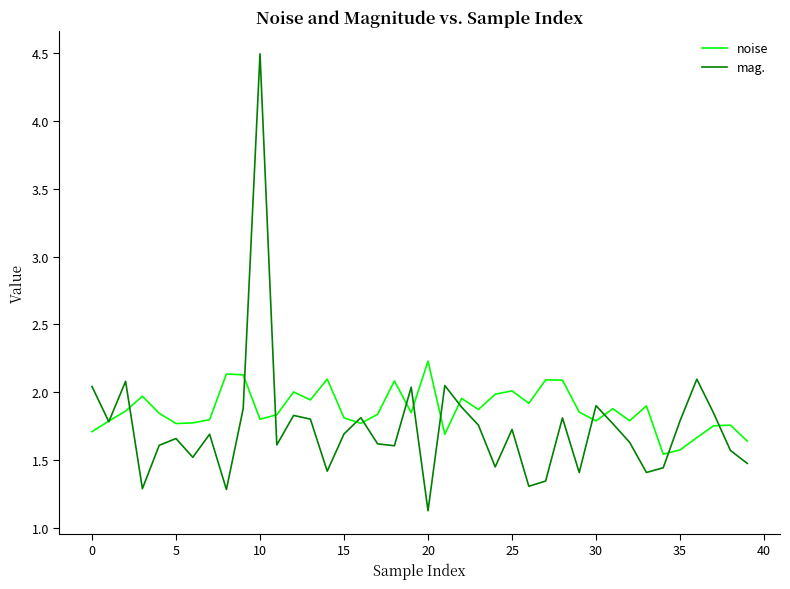

List the series in order of their peak value, lowest first.

noise, mag.